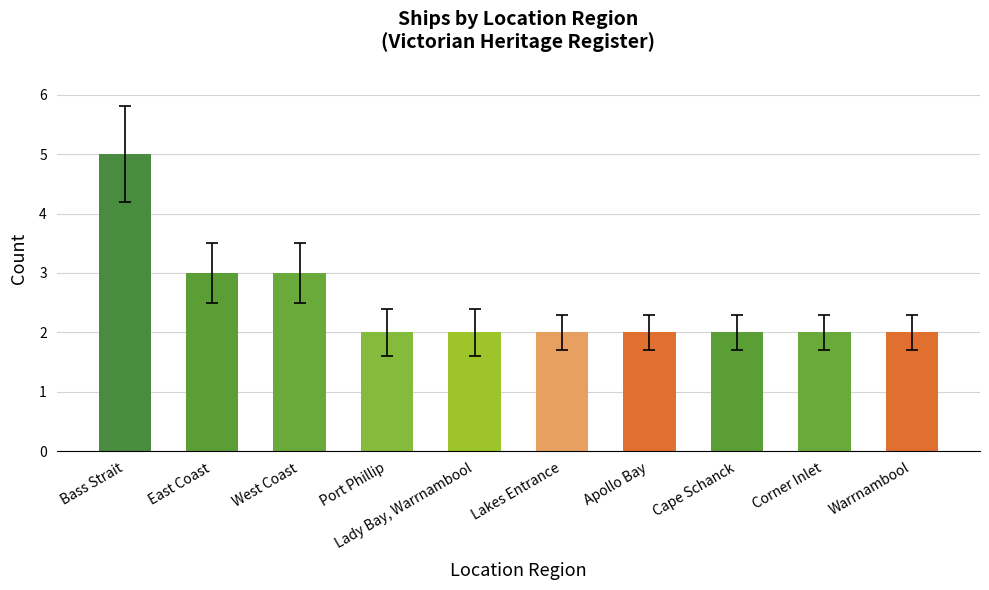

What is the label of the 8th bar from the left?

Cape Schanck